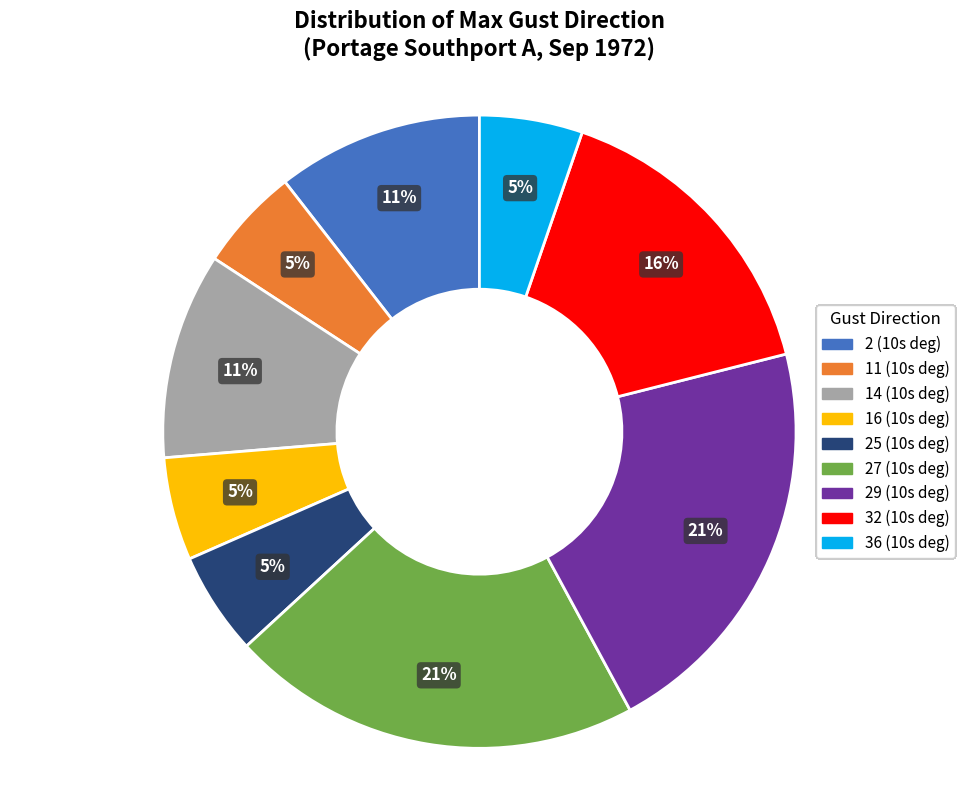

To the nearest percent, what is the average slice percentage?

11%